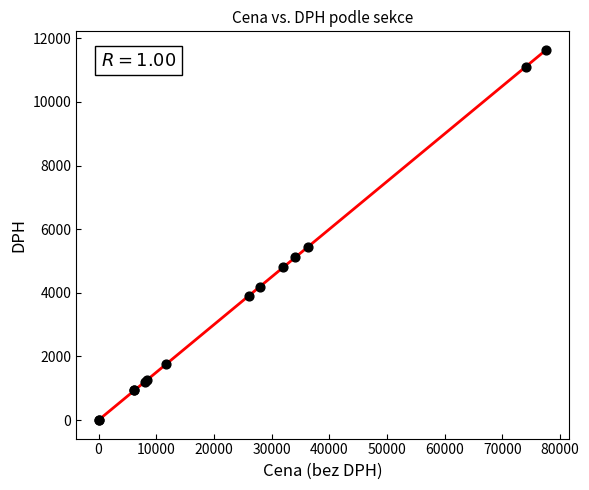

What Y value in the scatter plot is closest to 5817?

5438.7